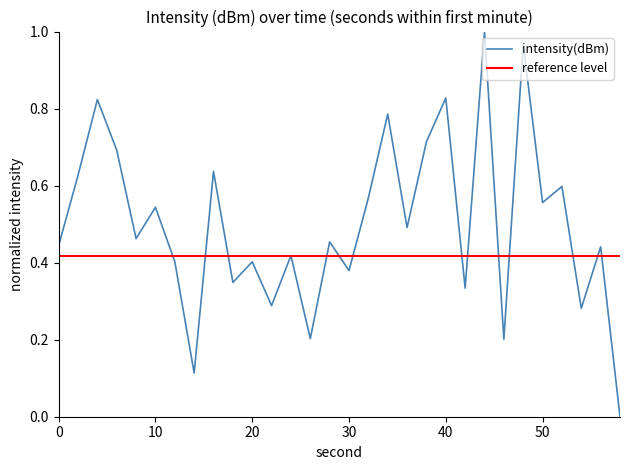

What is the change in value from 16 to 30?

-0.3